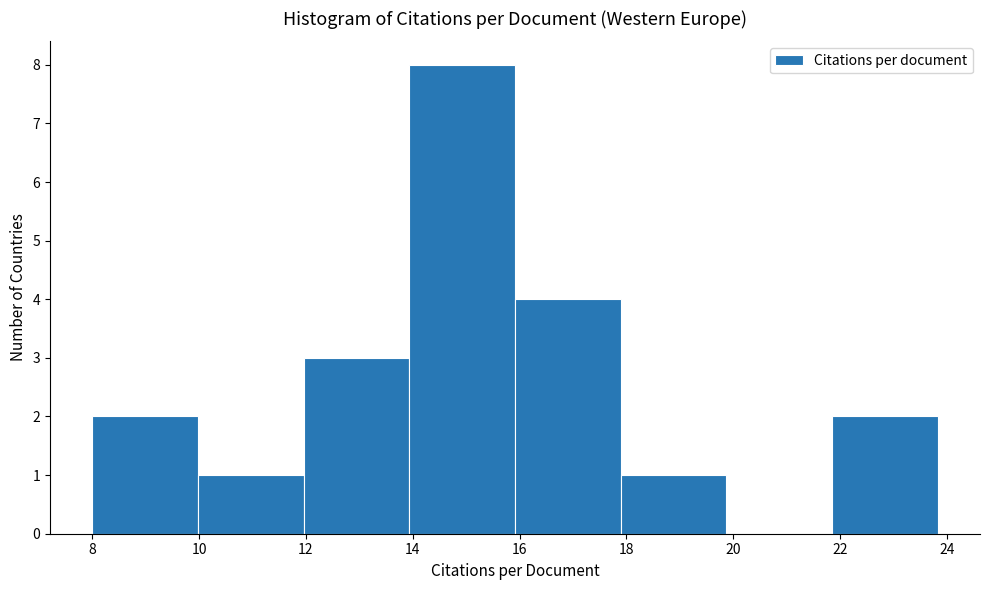

Reading left to right, list every bar in this chart as the range it spans on the x-axis followed by its height. Neither the bar edges nor the heights are printed on the chart, so give them approximately, as read against the axes.

8.0 to 10.0: 2
10.0 to 12.0: 1
12.0 to 14.0: 3
14.0 to 16.0: 8
16.0 to 17.8: 4
17.8 to 19.8: 1
19.8 to 21.8: 0
21.8 to 23.8: 2